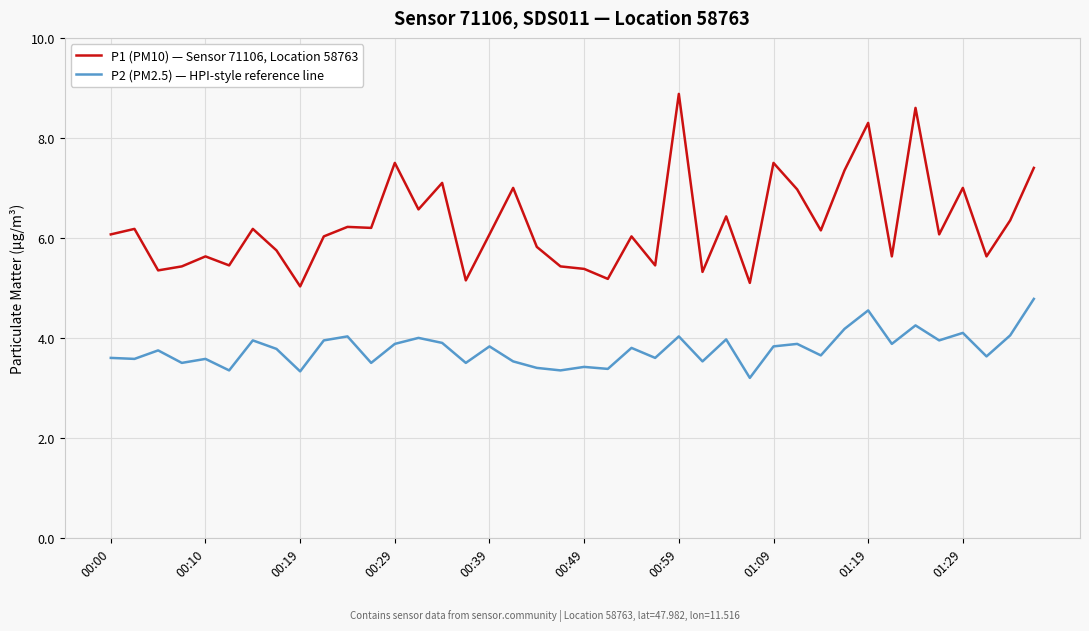

True or false: P2 (PM2.5) — HPI-style reference line and P1 (PM10) — Sensor 71106, Location 58763 intersect in this chart.

False